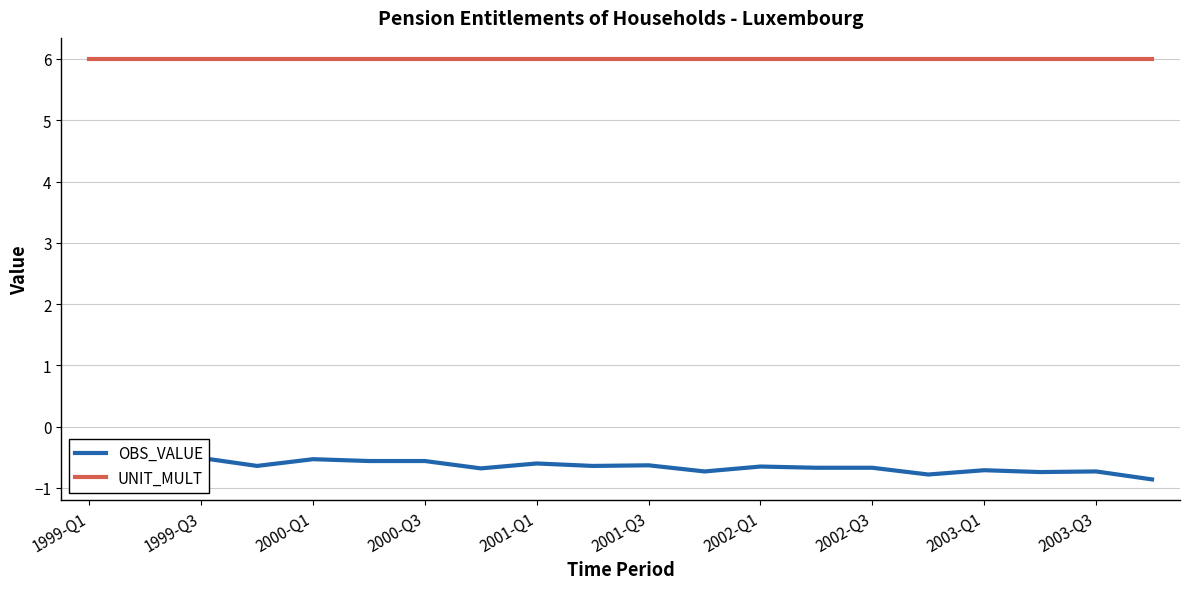

What is the sum of the OBS_VALUE values at 16 and 2001-Q3?

-1.3